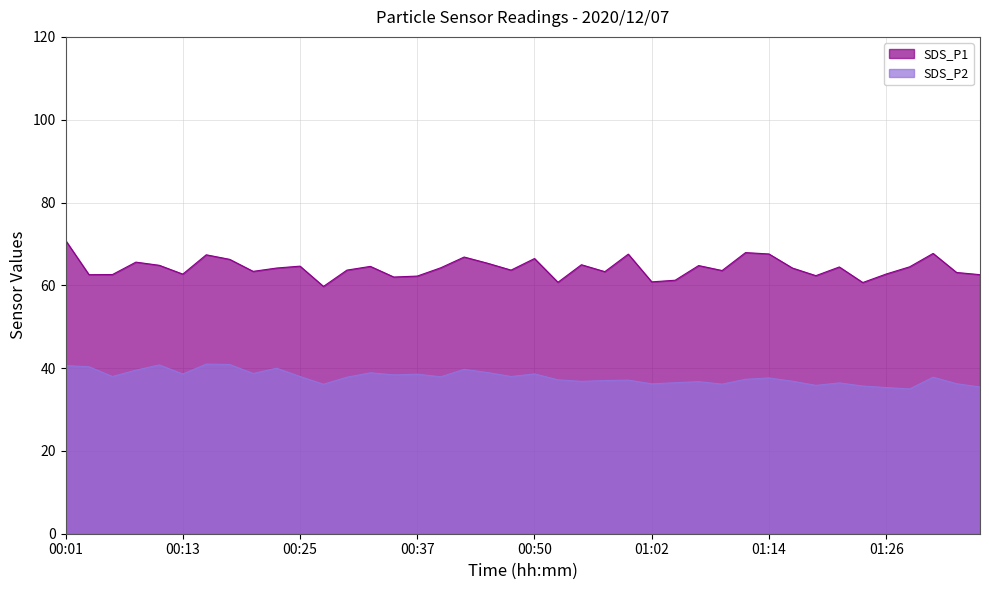

True or false: SDS_P2 and SDS_P1 intersect in this chart.

False